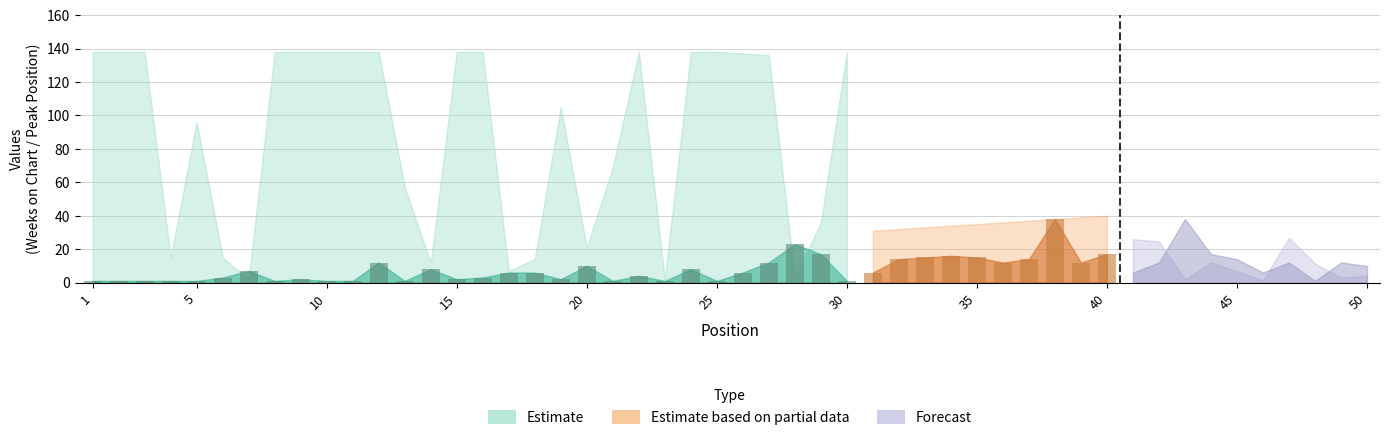

What is the difference between the values at 3 and 29?

16